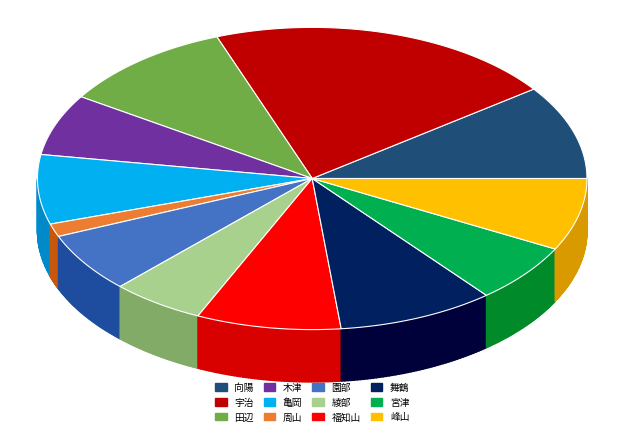

Which category has the smallest portion of the pie?

周山